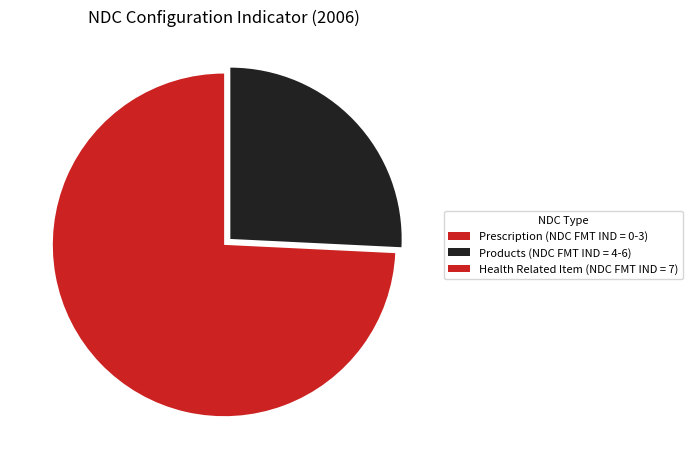

True or false: Prescription (NDC FMT IND = 0-3) accounts for 86% of the total.

False